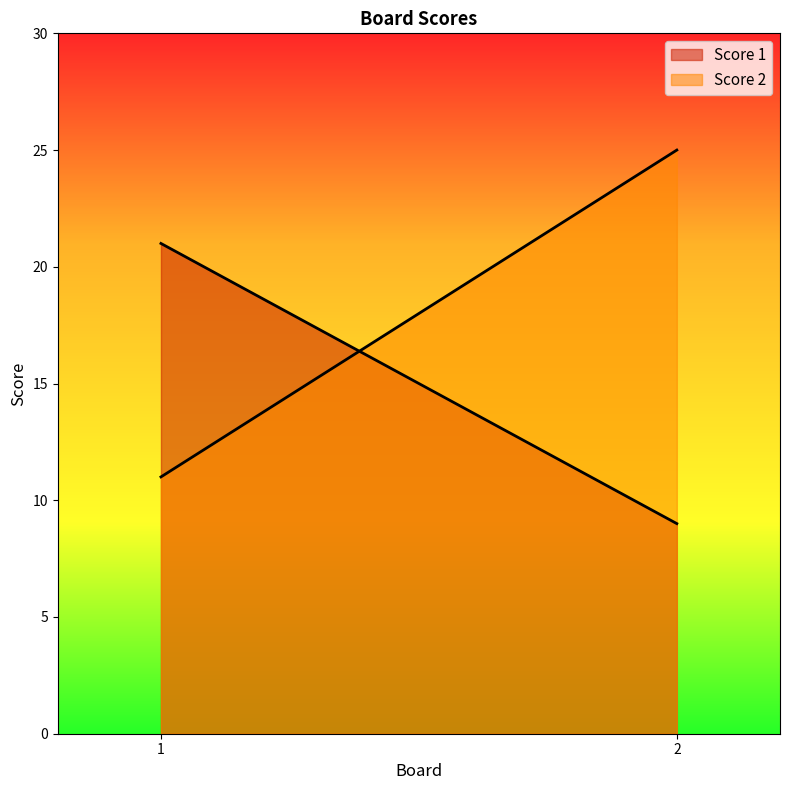

How many data points does each series have?

2